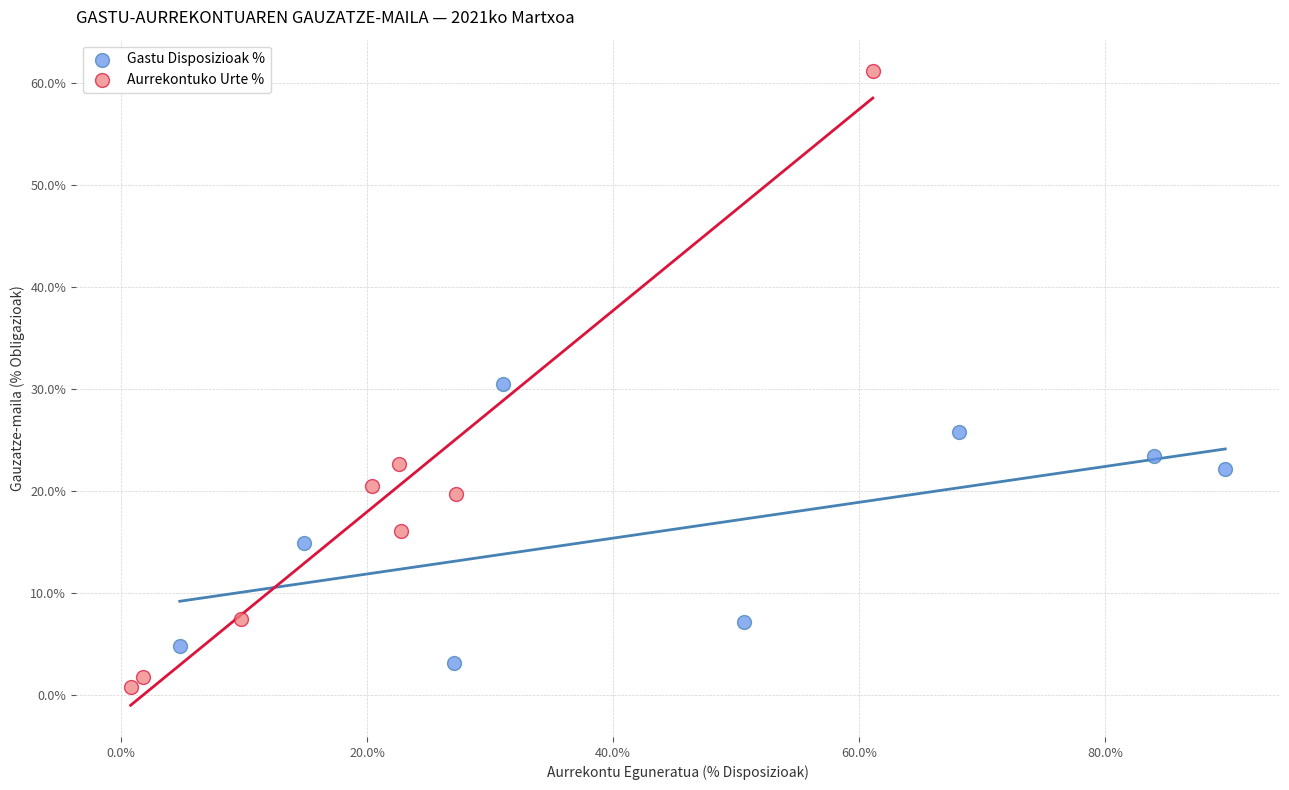

Which series contains the lowest Y value?

Aurrekontuko Urte %